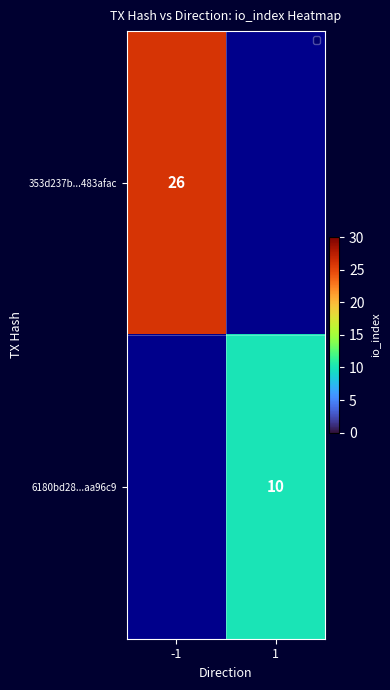

True or false: 353d237b...483afac has a value of 26 at -1.

True